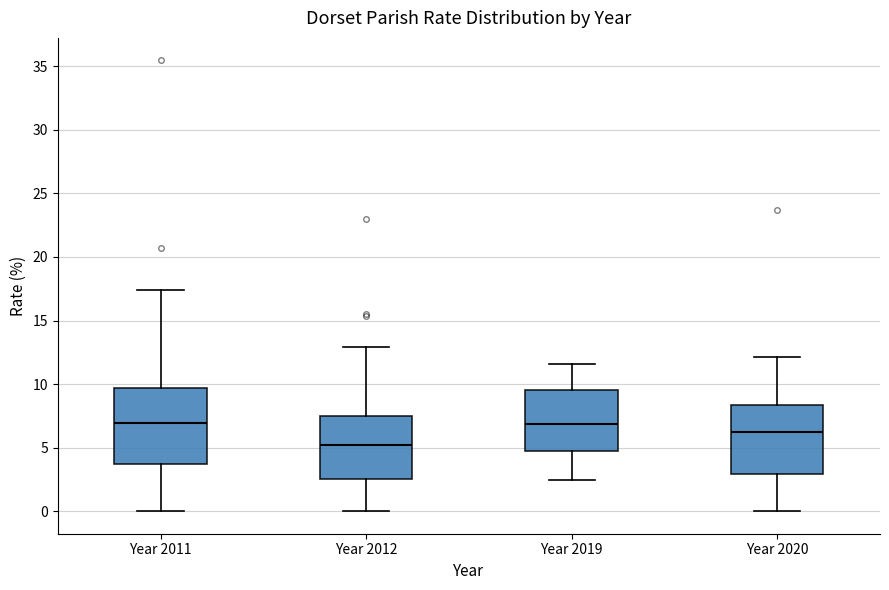

Reading left to right, transcribe this box plot: for each box, give where its median line is, the range the box spans, and where its two whiskers end, as read against the y-axis. The values are not printed on the chart, so give them approximately, as read against the axis.

Year 2011: median 7.0, box 3.5 to 9.5, whiskers 0.0 to 17.5
Year 2012: median 5.0, box 2.5 to 7.5, whiskers 0.0 to 13.0
Year 2019: median 7.0, box 5.0 to 9.5, whiskers 2.5 to 11.5
Year 2020: median 6.0, box 3.0 to 8.5, whiskers 0.0 to 12.0